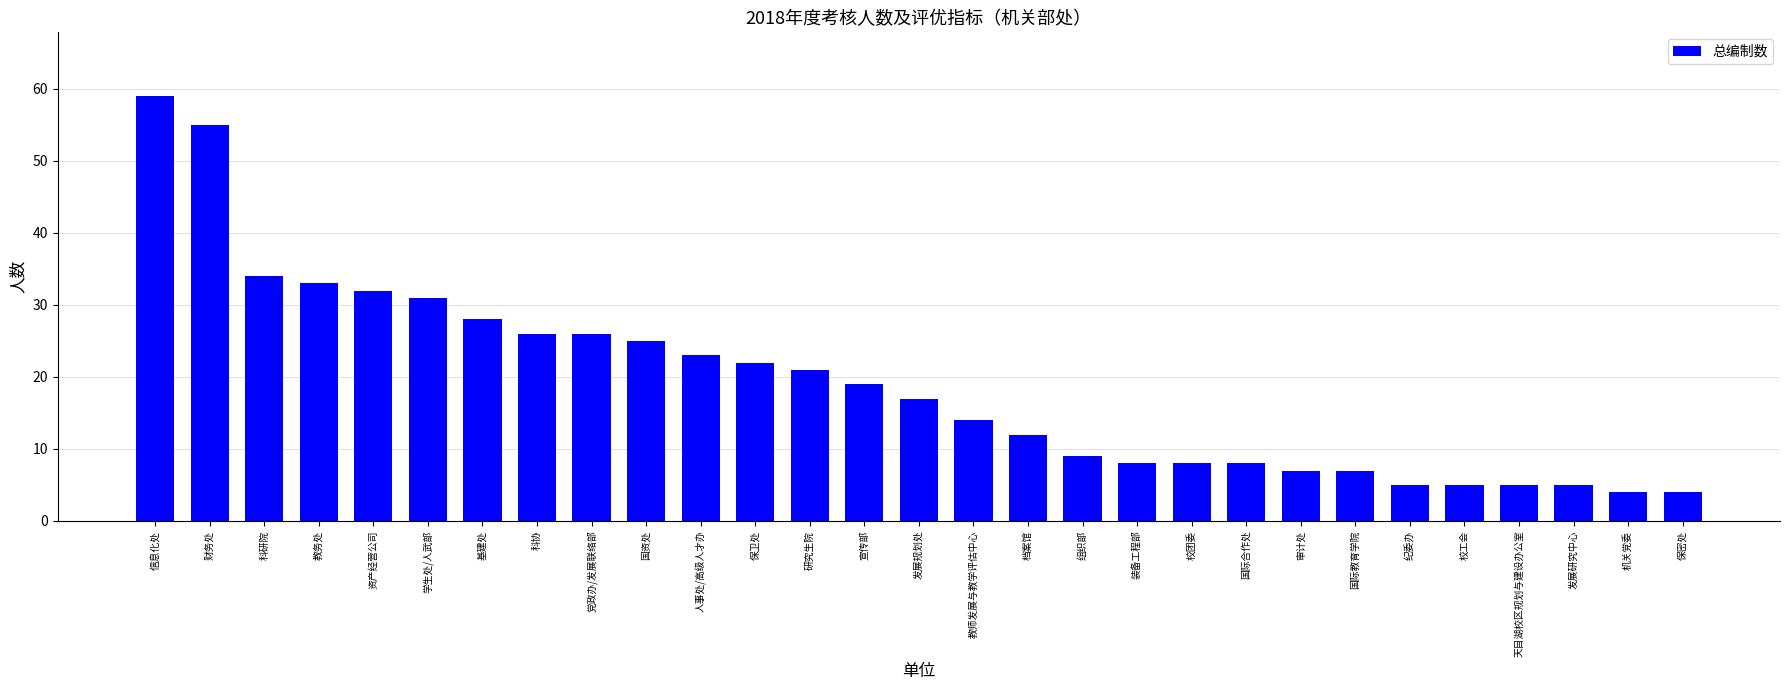

What is the minimum value shown in the chart?

4